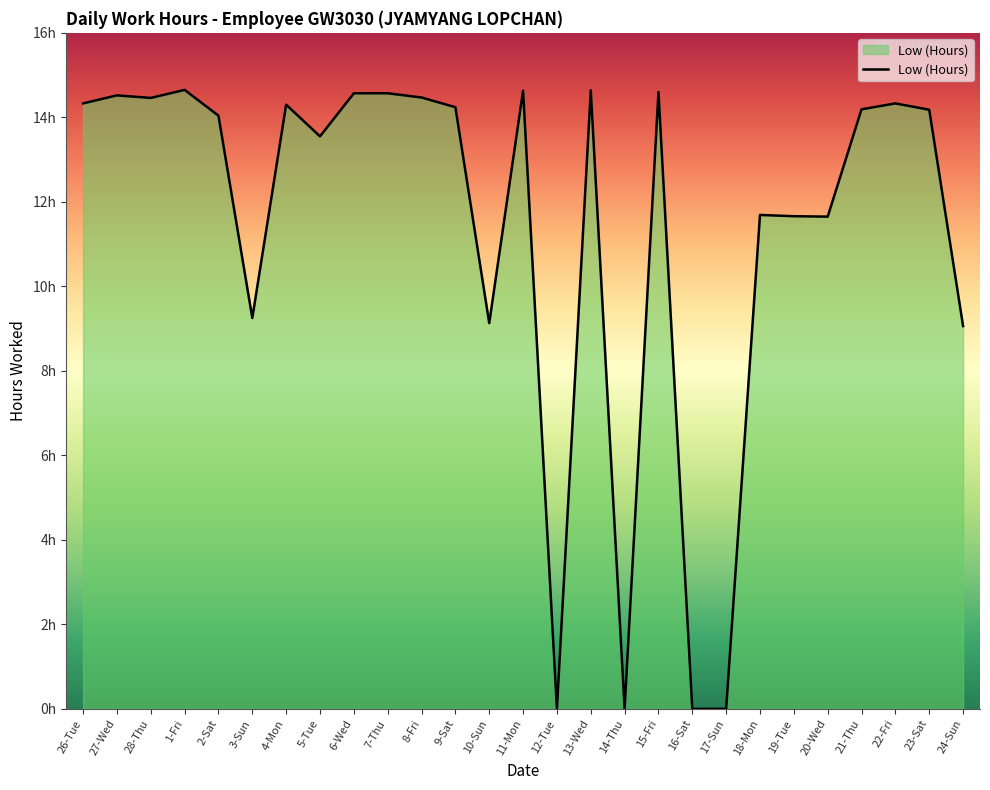

Where does the data first go above 14?

26-Tue